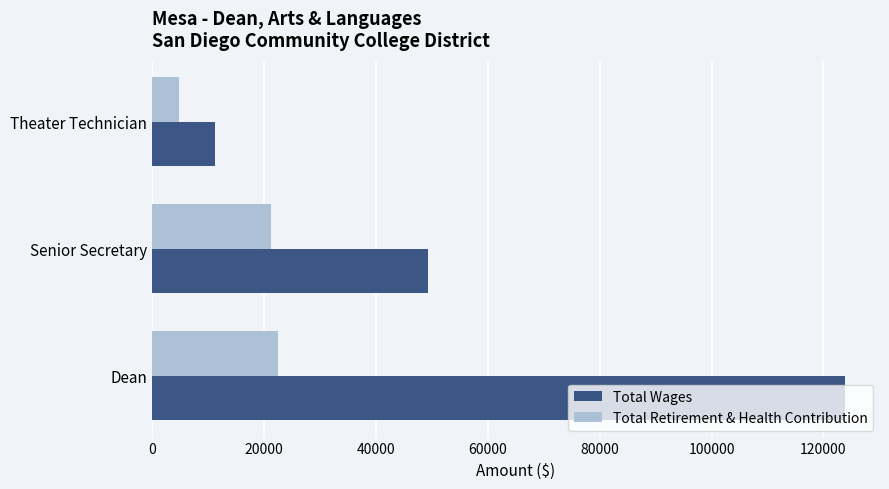

What is the minimum value shown in the chart?

4884